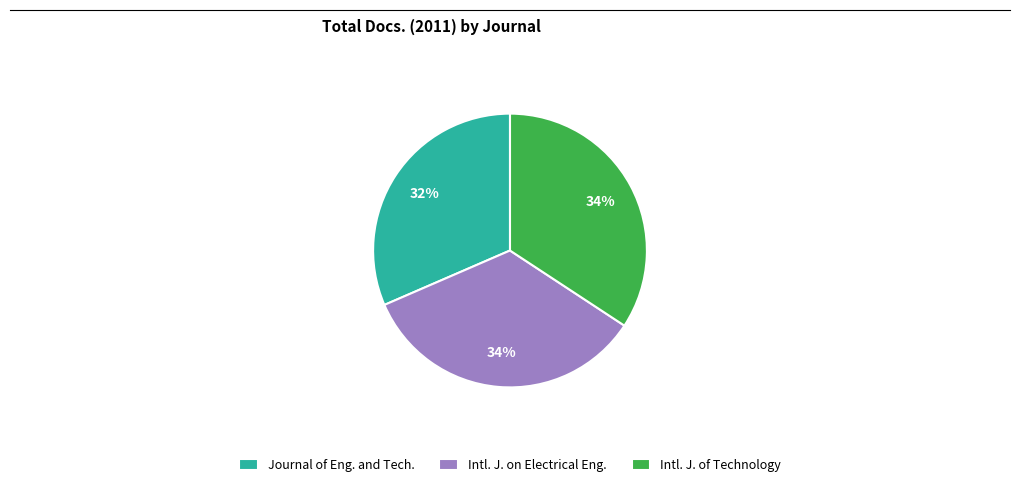

Between Intl. J. of Technology and Journal of Eng. and Tech., which is larger?

Intl. J. of Technology